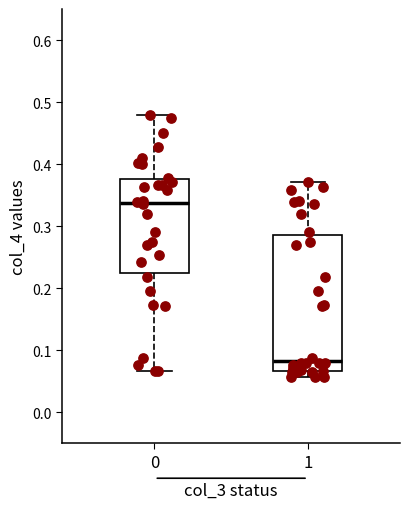

Reading left to right, read every box against the y-axis: the position of its median line, the range the box covers, and the ends of its whiskers. The values are not printed on the chart, so give them approximately, as read against the axis.

0: median 0.34, box 0.22 to 0.38, whiskers 0.07 to 0.48
1: median 0.08, box 0.07 to 0.29, whiskers 0.06 to 0.37